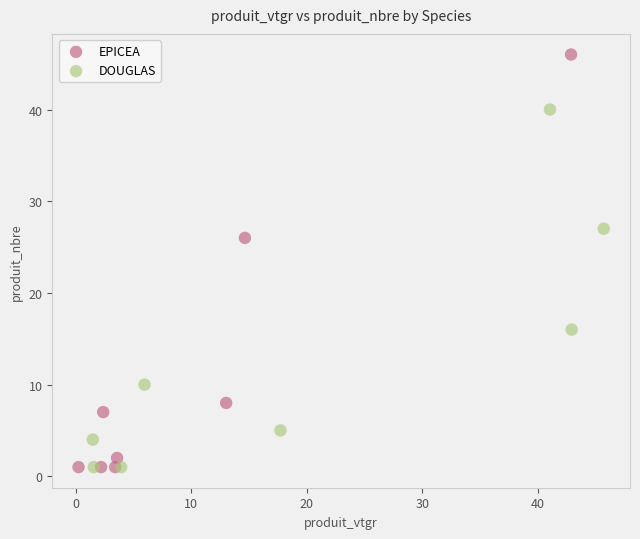

What are all the series names shown in the legend?

EPICEA, DOUGLAS